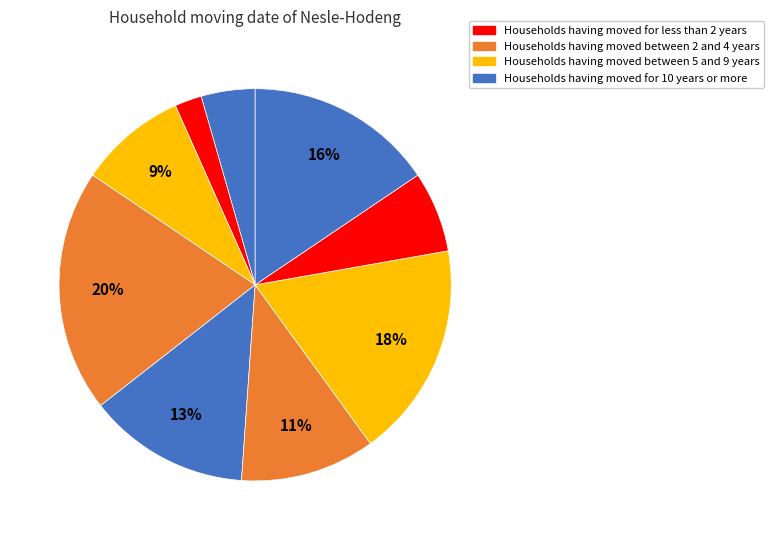

Is there any slice that represents more than half of the pie?

No